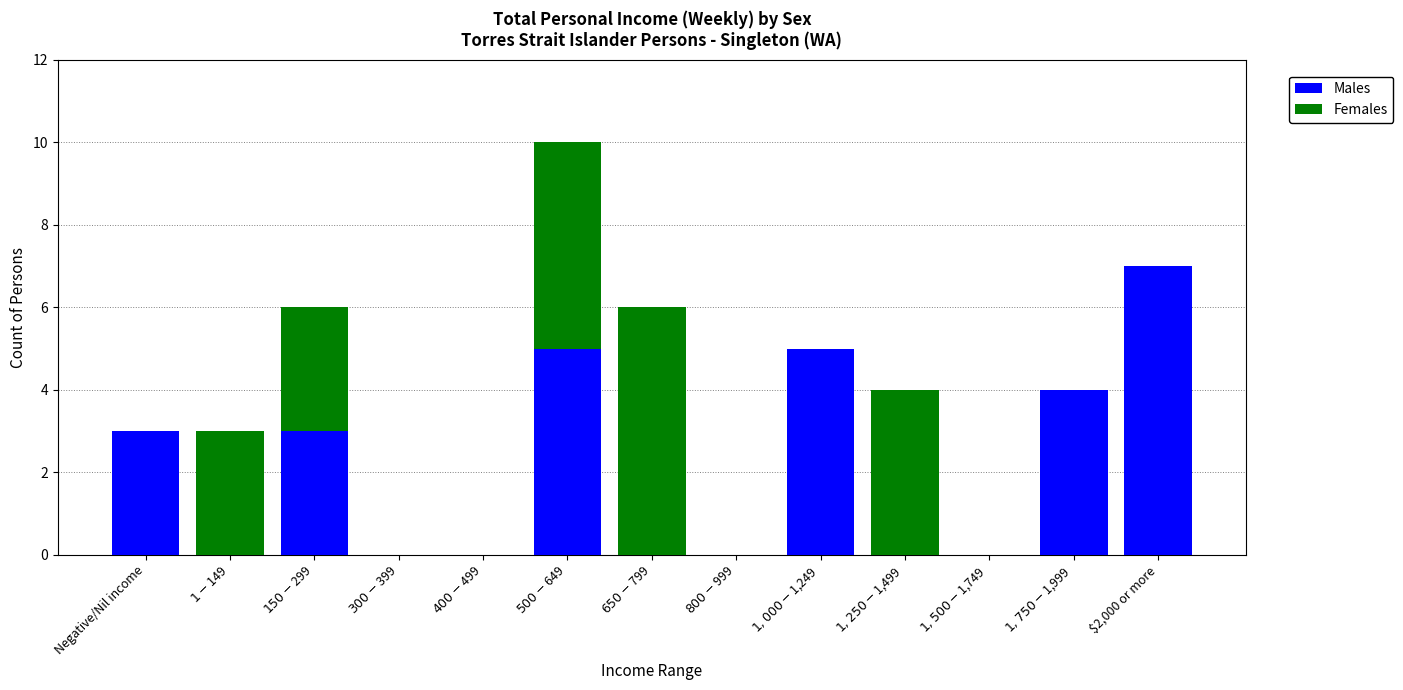

What is the sum of all Males values?

27